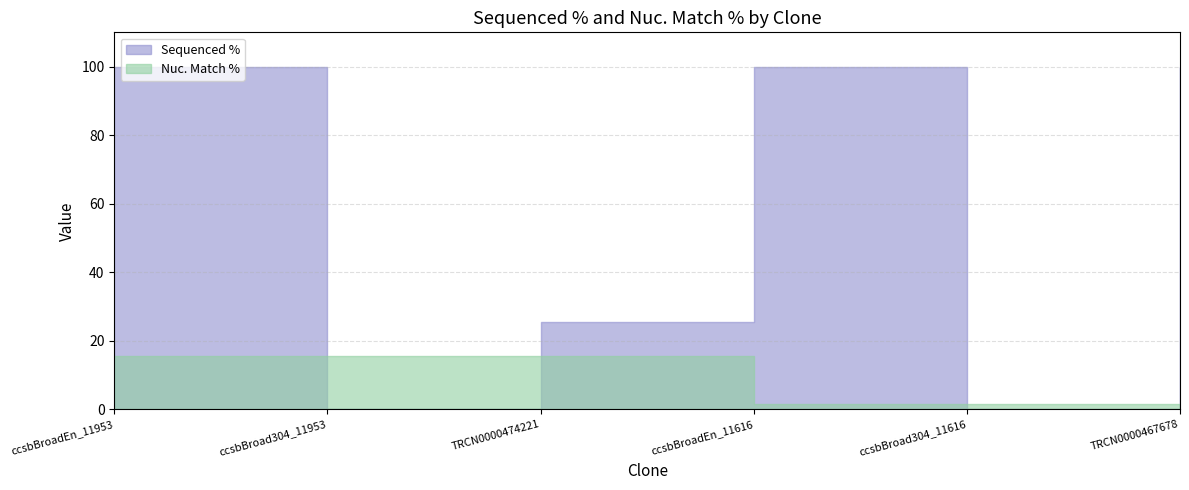

What is the label of the 5th point from the right?

ccsbBroad304_11953